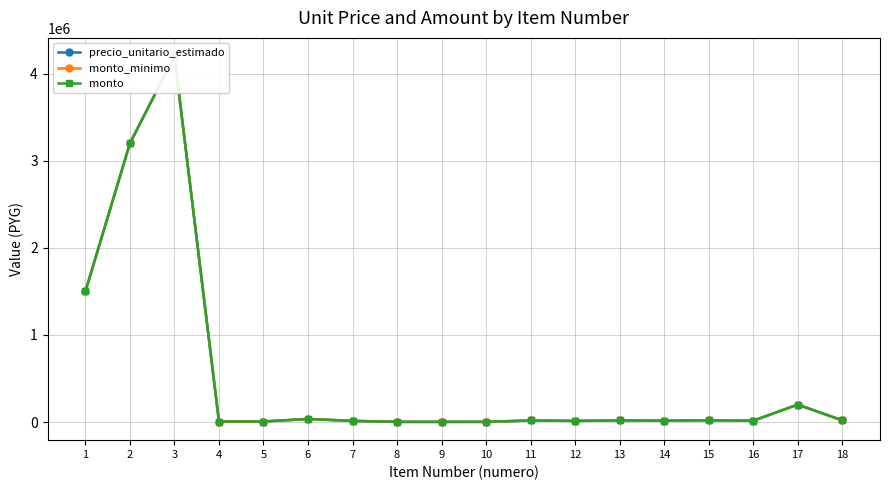

What is the difference between the second highest and minimum values in the precio_unitario_estimado series?

3198200